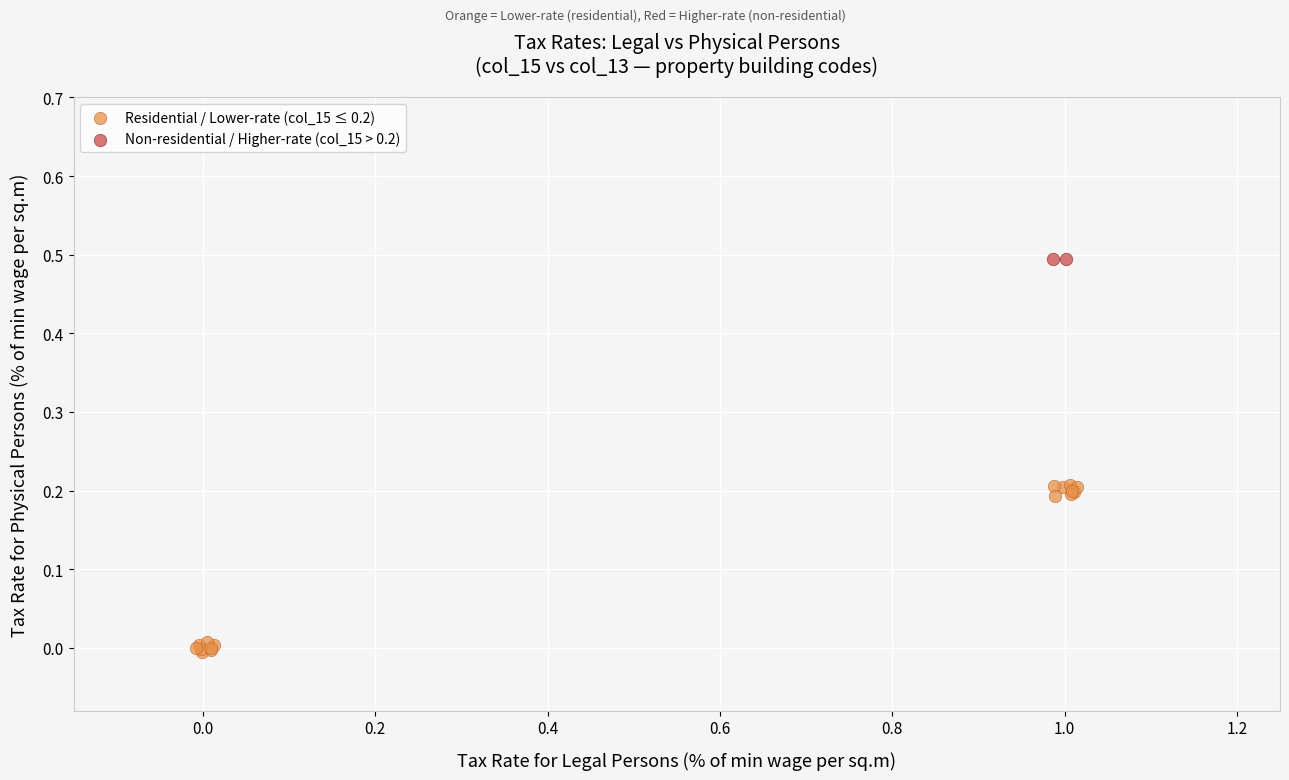

What are all the series names shown in the legend?

Residential / Lower-rate (col_15 ≤ 0.2), Non-residential / Higher-rate (col_15 > 0.2)